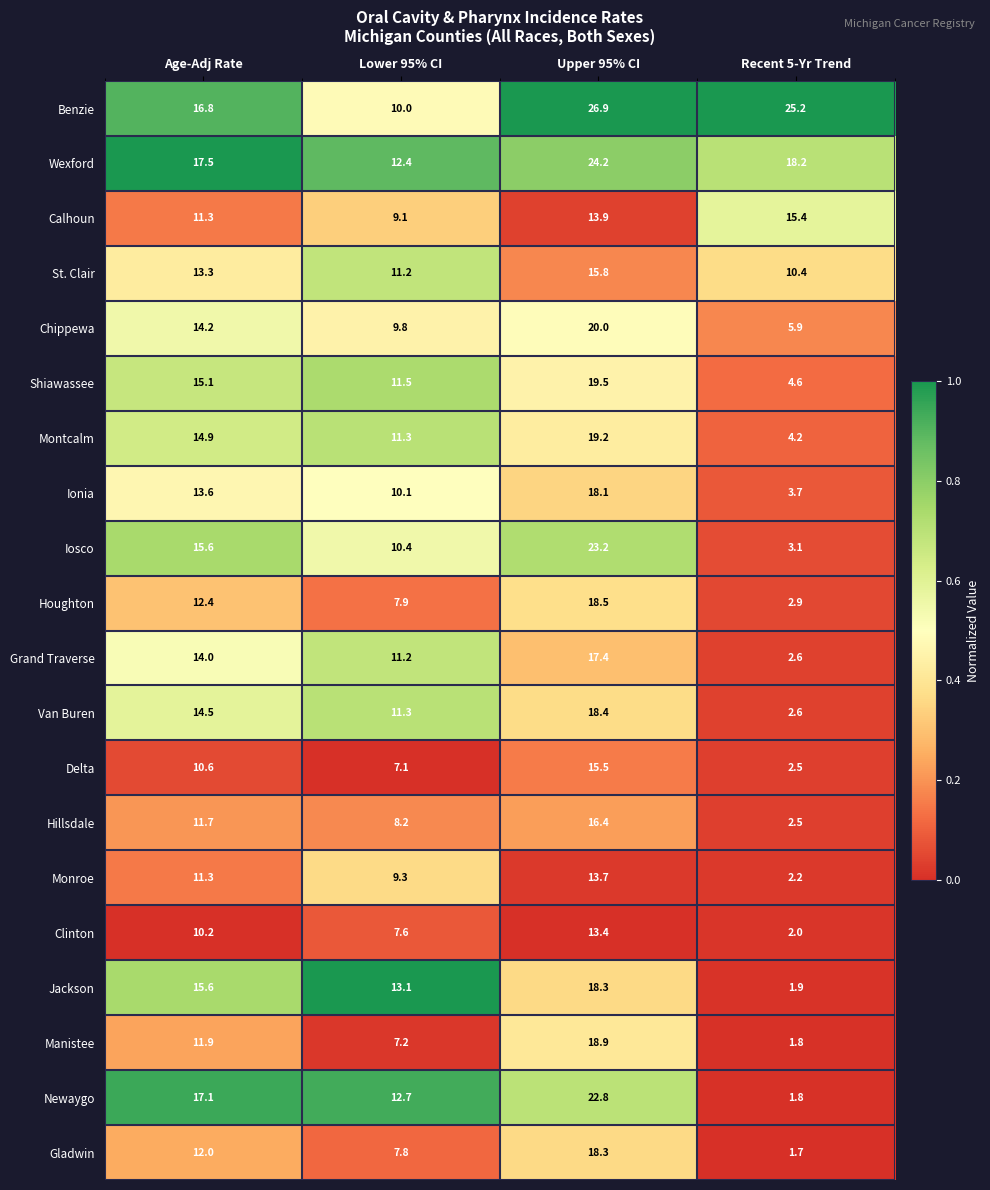

At which label is Wexford closest to 18?

Recent 5-Yr Trend